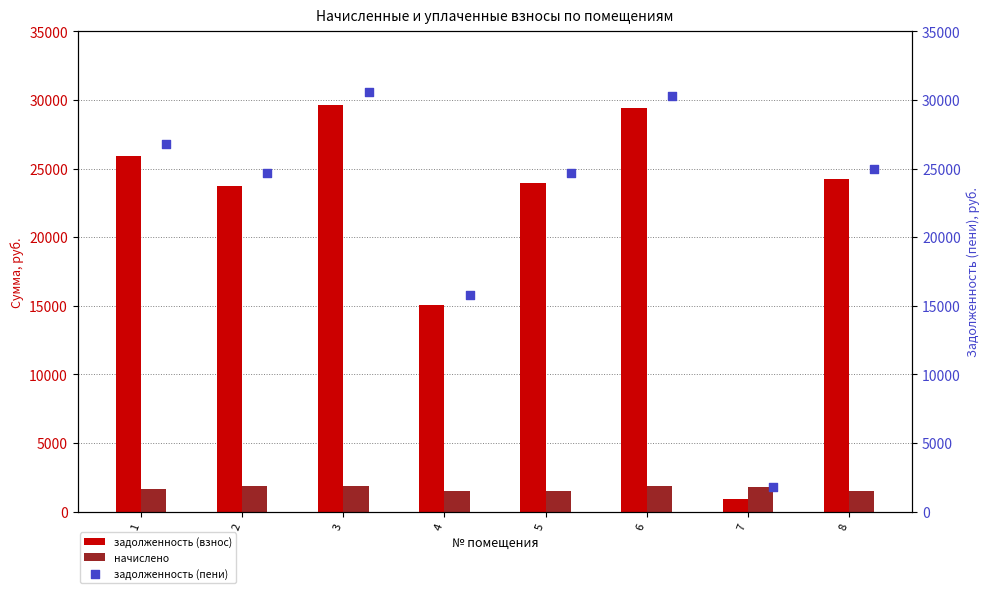

Which series has the widest spread of Y values?

задолженность (пени)